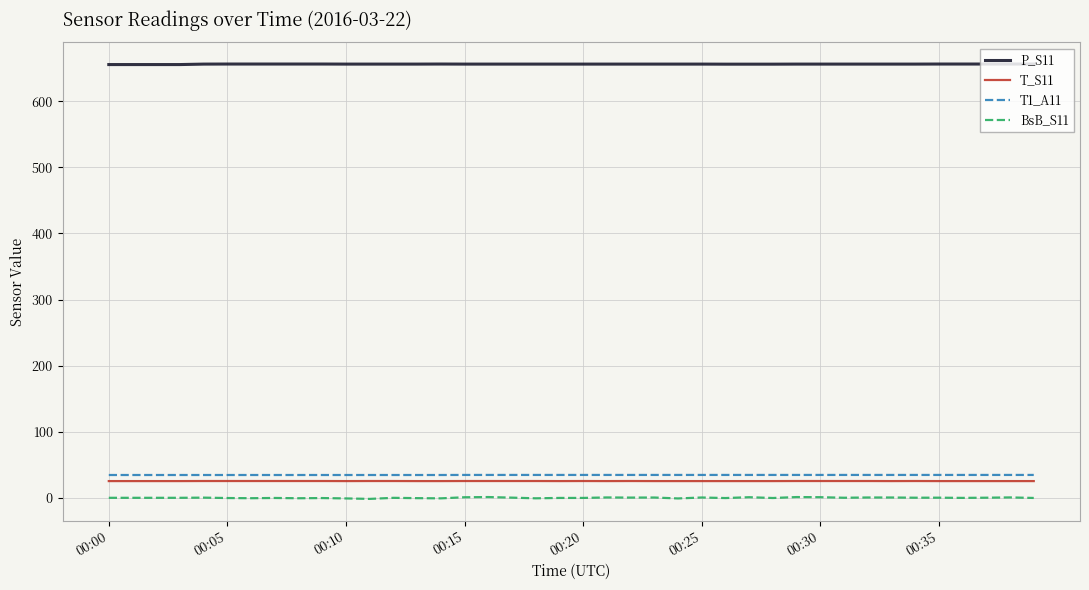

What is the highest value of the T_S11 series?

25.4